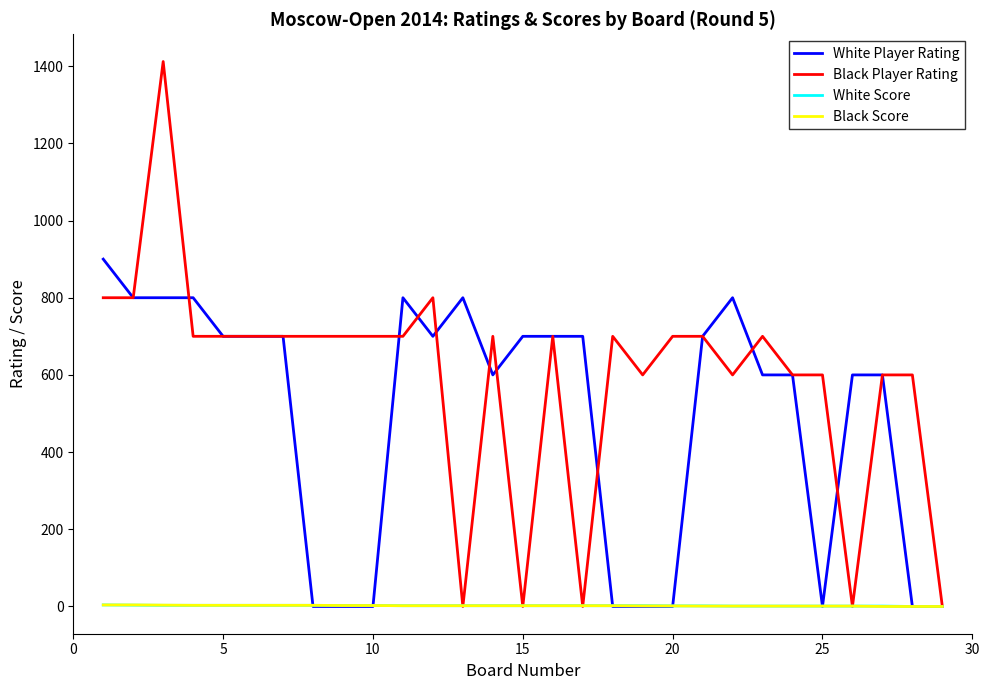

Which series has the widest spread of values?

Black Player Rating